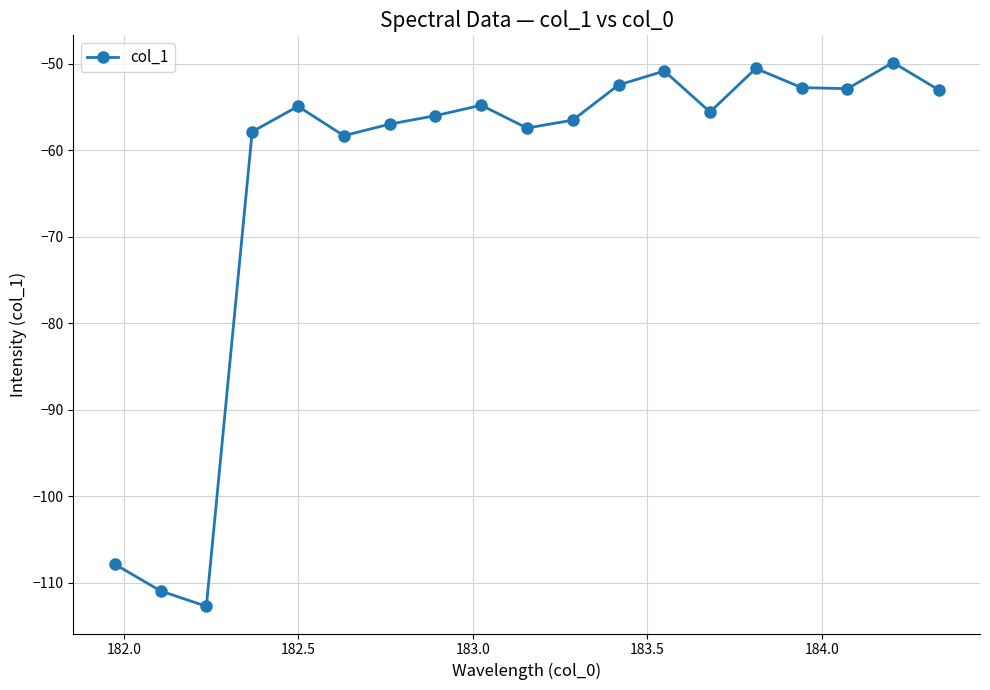

True or false: there are more than 2 points higher than both neighbors.

True